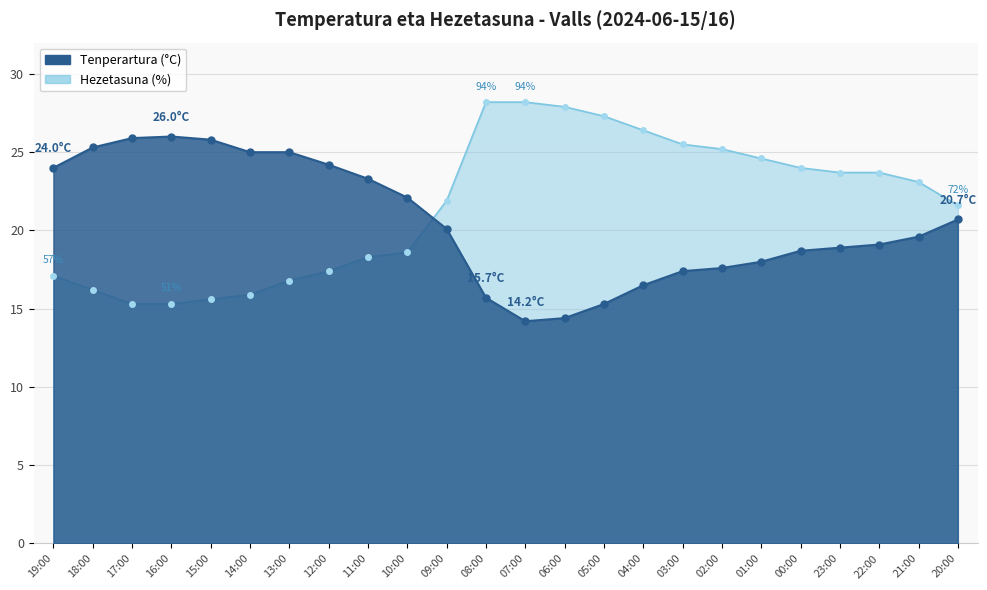

What is the label of the 16th point from the left?

04:00